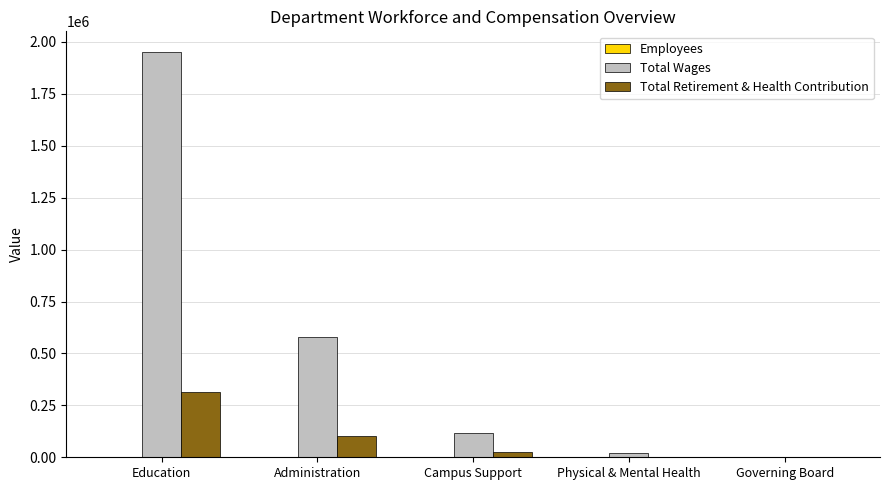

Which series has the largest total across all categories?

Total Wages